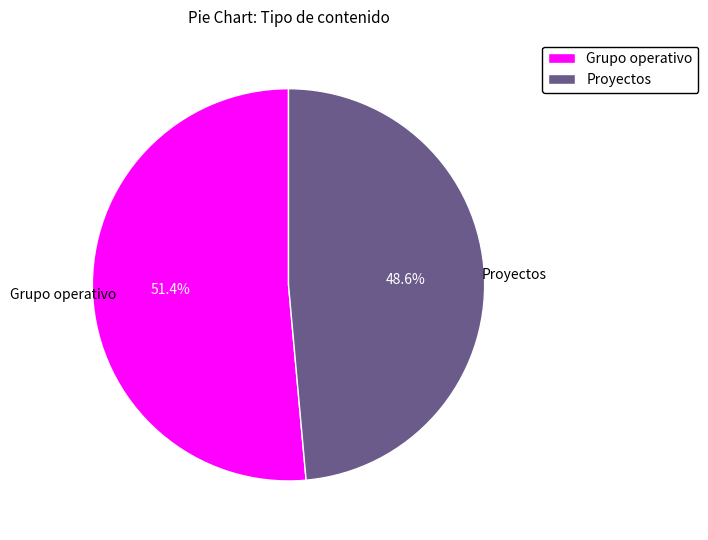

Does Grupo operativo account for over 50% of the chart?

Yes